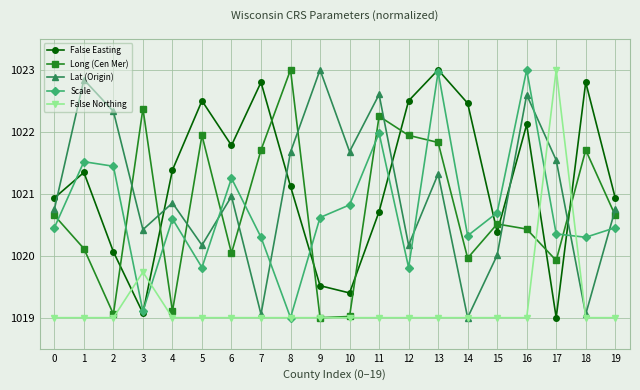

At which category is the sum across all series the highest?

13